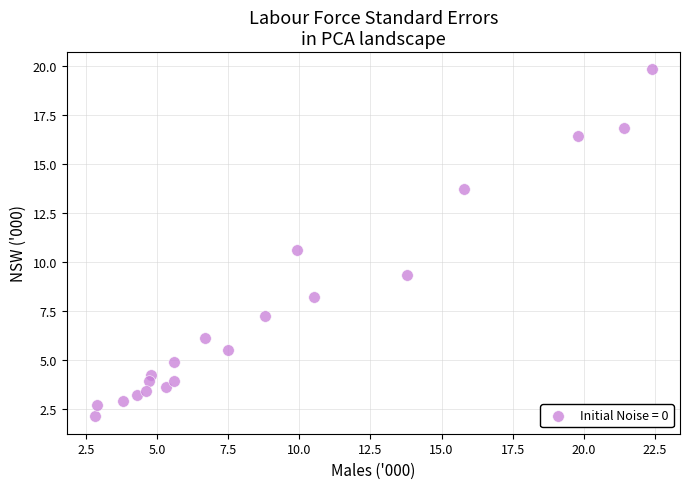

What is the range of X values (max minus min)?

19.6